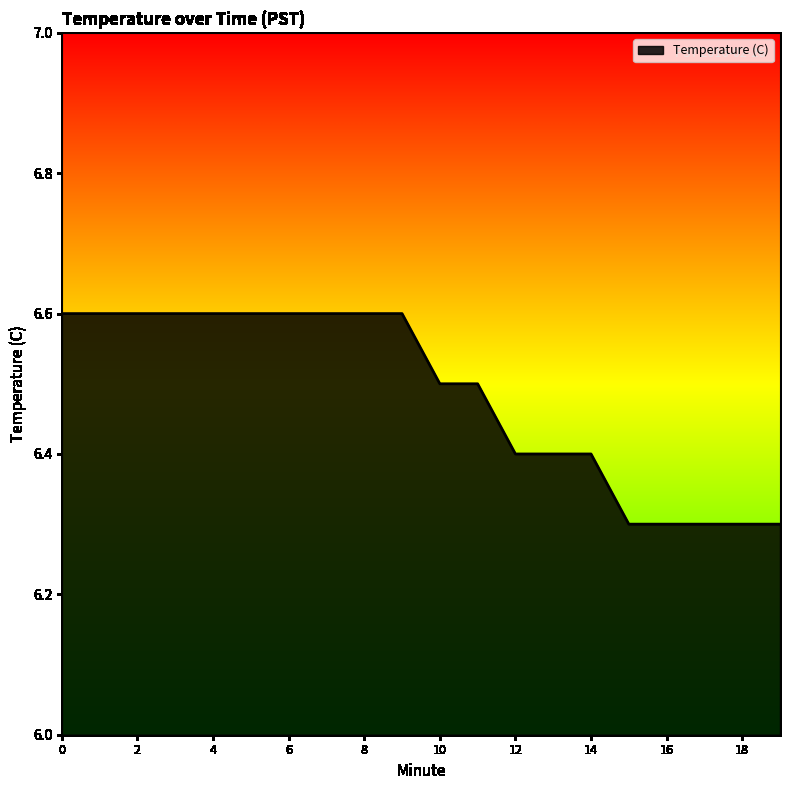

What is the minimum value shown in the chart?

6.3